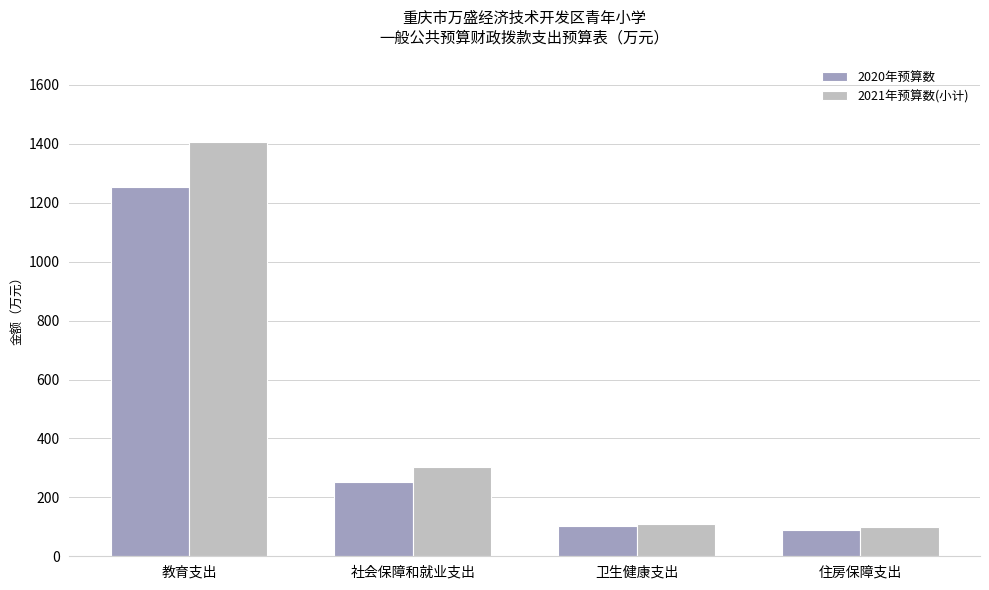

True or false: 2020年预算数 has a value of 253.4 at 社会保障和就业支出.

True